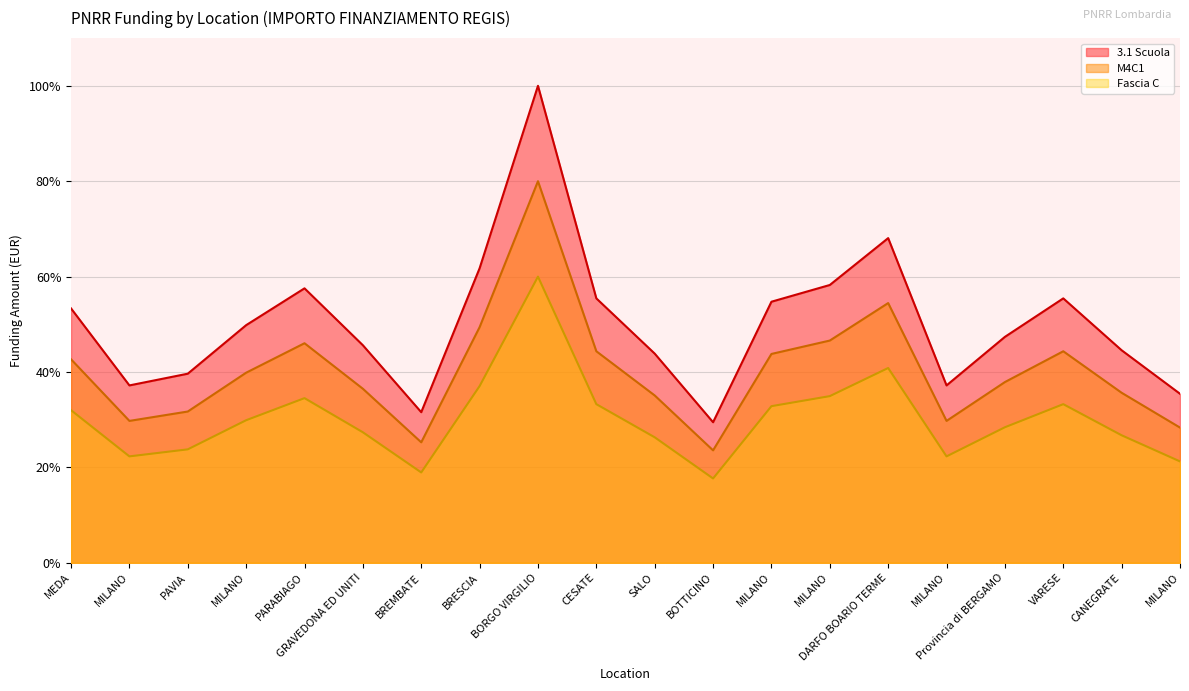

What is the label of the 20th point from the right?

MEDA